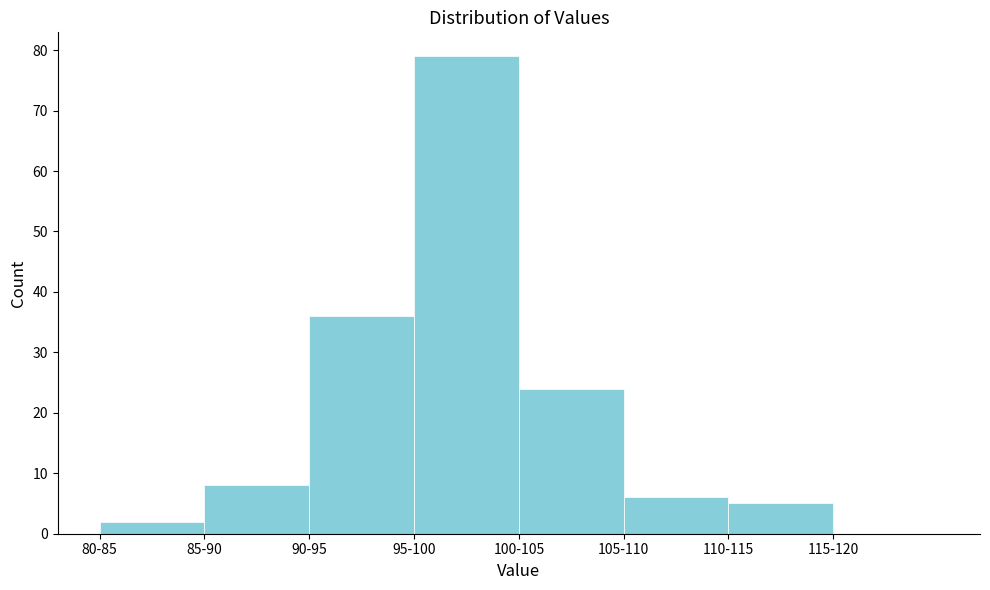

Reading right to left, what are all the values shown in this chart?

115-120=0	110-115=5	105-110=6	100-105=24	95-100=79	90-95=36	85-90=8	80-85=2